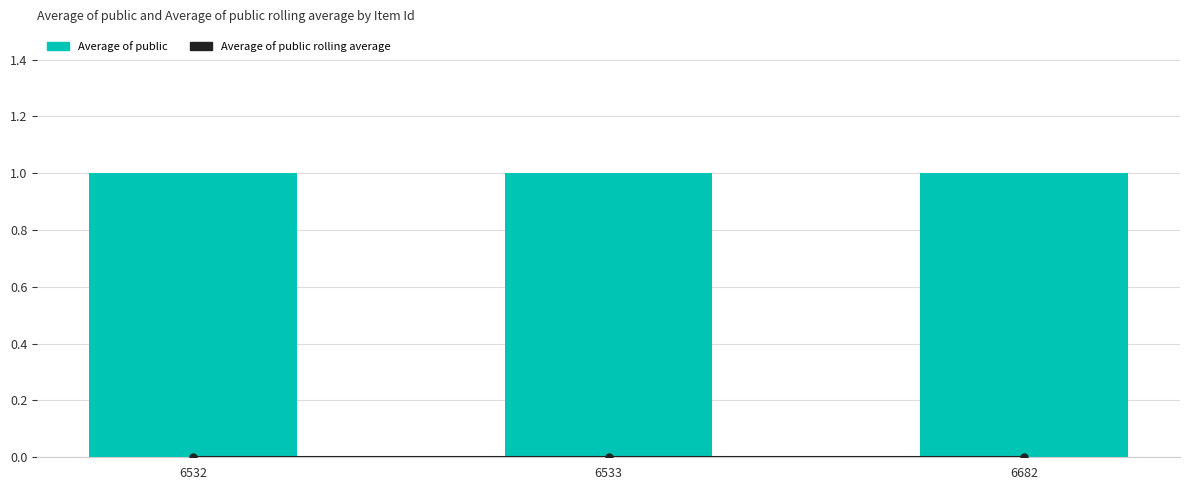

Rank the categories by public value from lowest to highest.

6532, 6533, 6682